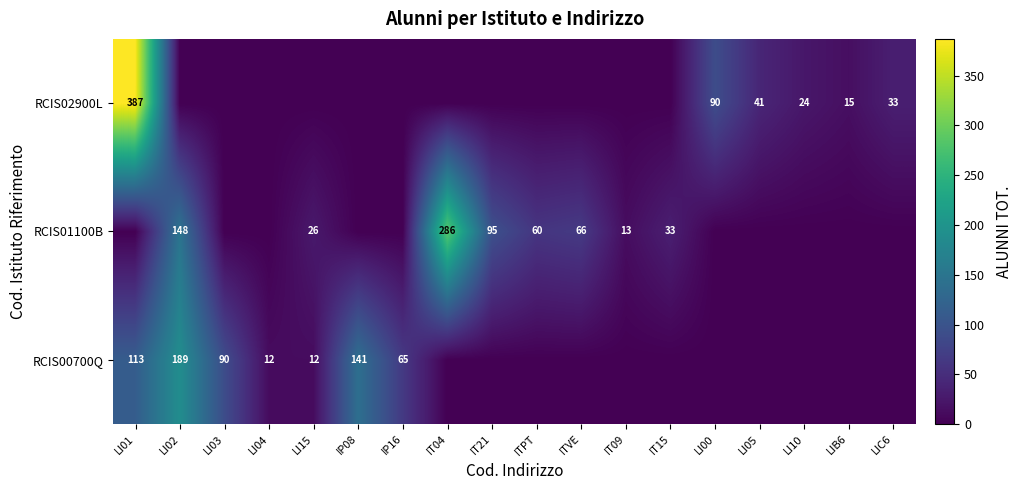

The RCIS02900L series shows 15 at LIB6. True or false?

True